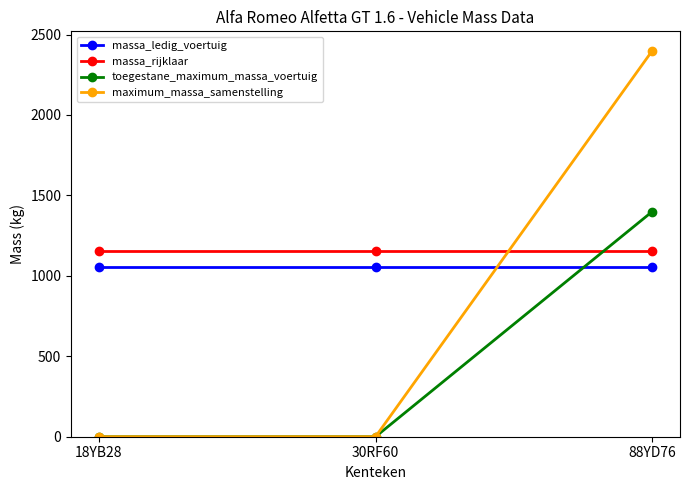

List the series in order of their peak value, highest first.

maximum_massa_samenstelling, toegestane_maximum_massa_voertuig, massa_rijklaar, massa_ledig_voertuig